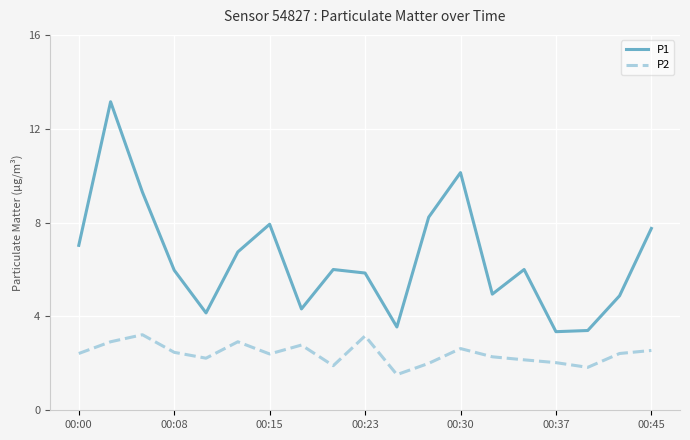

Which series has the largest total across all categories?

P1